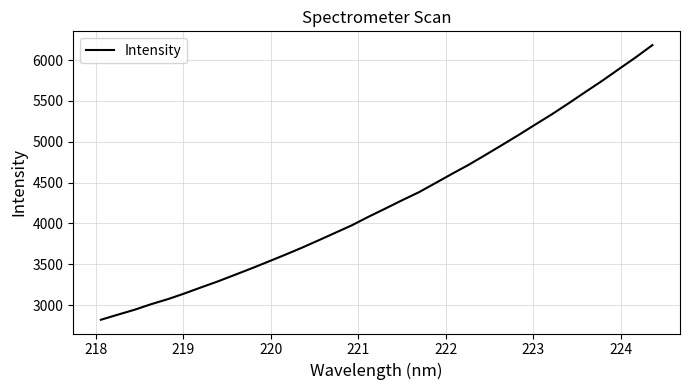

What is the smallest value displayed?

2821.8